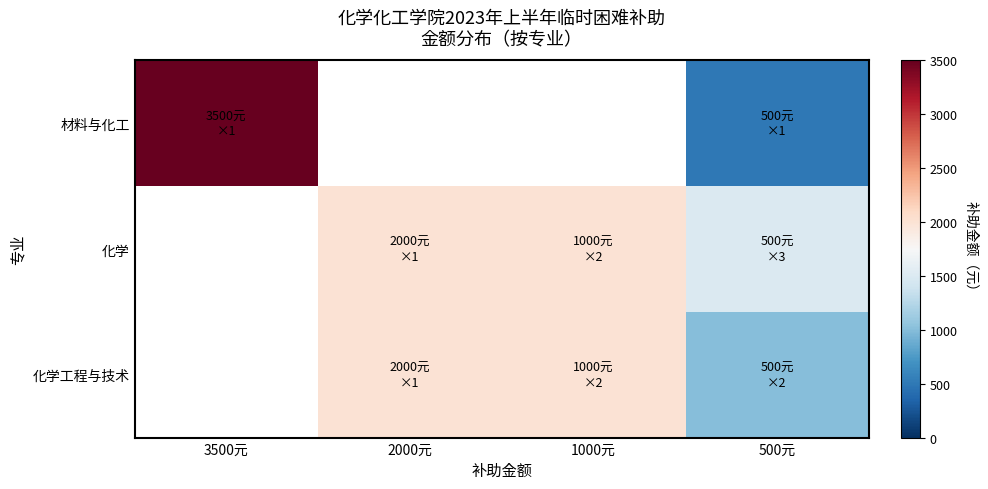

At which category is the sum across all series the highest?

500元